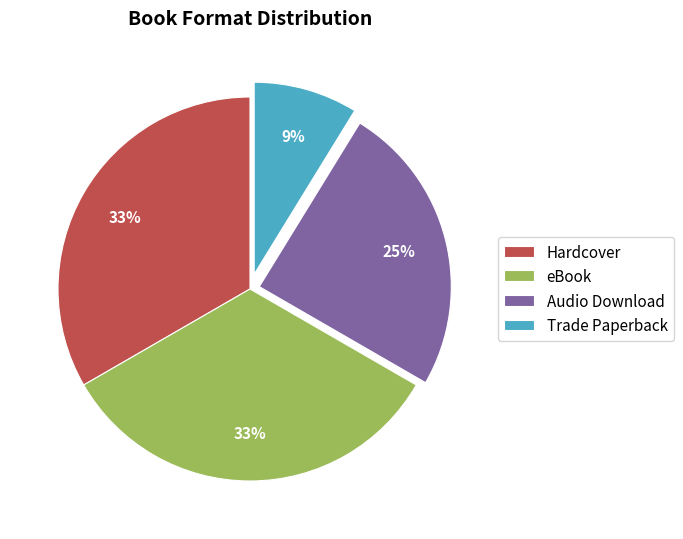

Which has a higher value, Audio Download or Trade Paperback?

Audio Download